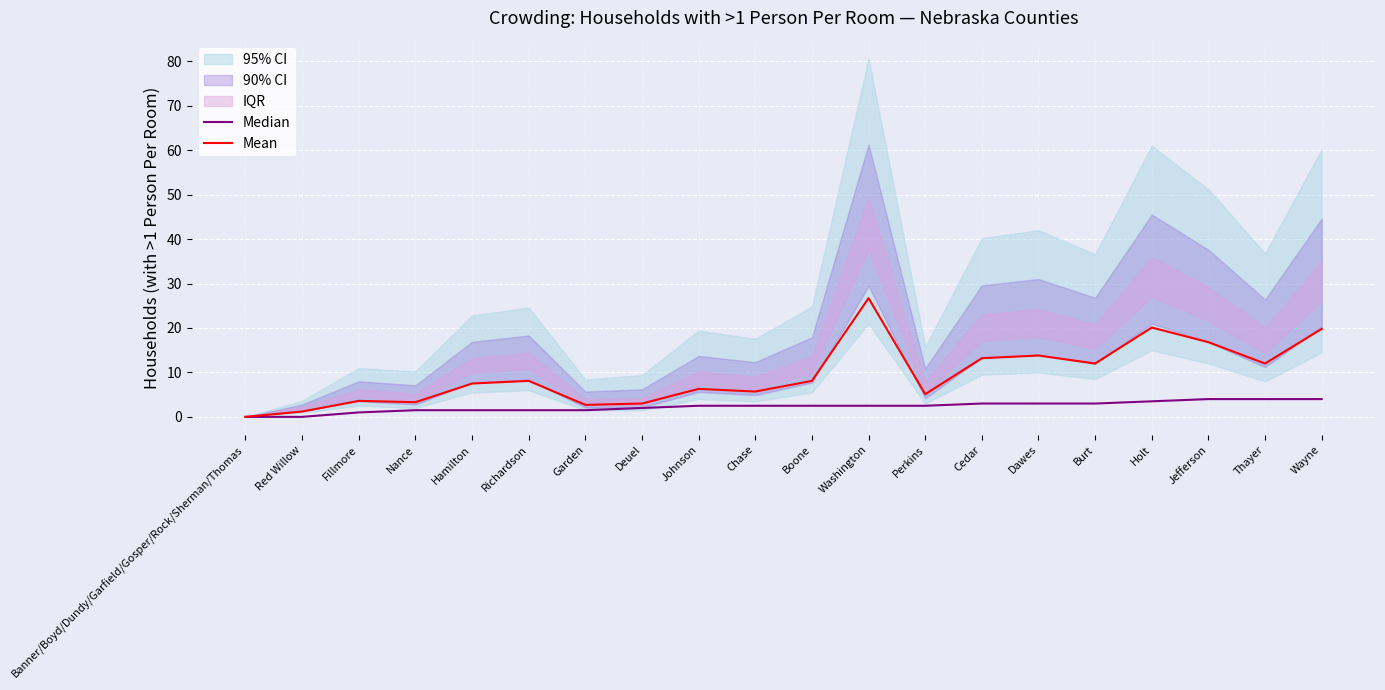

How many values in the Median series exceed 2?

12